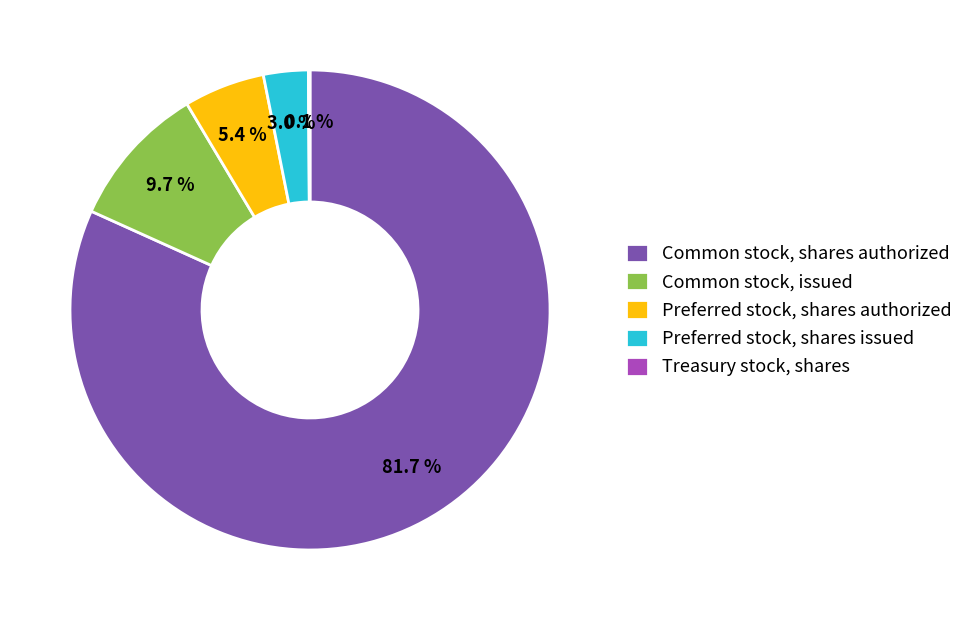

To the nearest percent, what is the average slice percentage?

20%